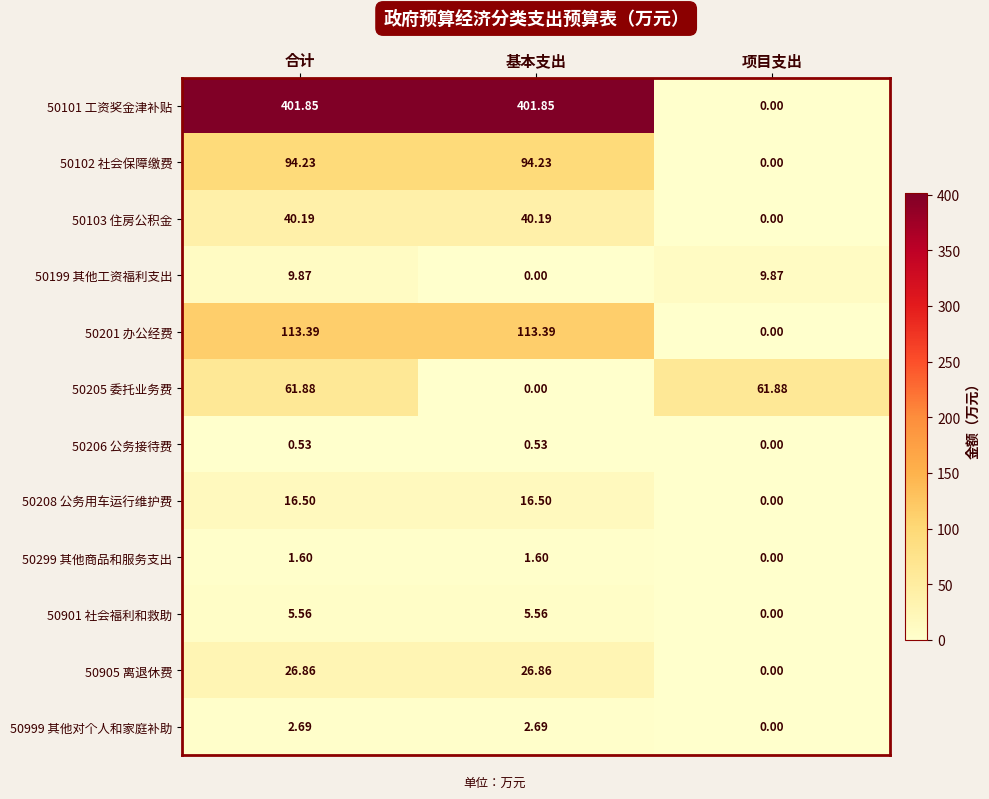

Is the value of 50208 公务用车运行维护费 at 合计 greater than the value of 50103 住房公积金 at 合计?

No